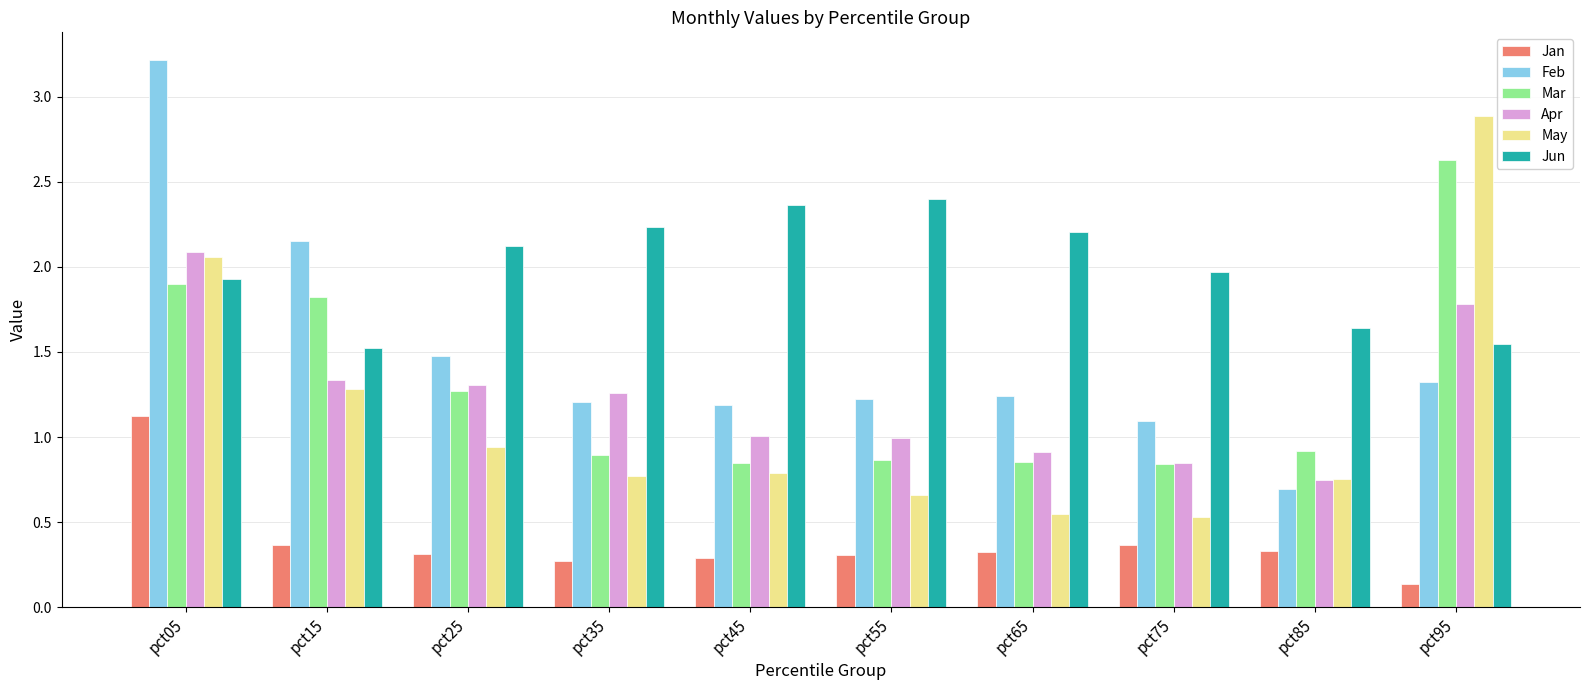

What is the sum of the Mar values at pct75 and pct15?

2.7